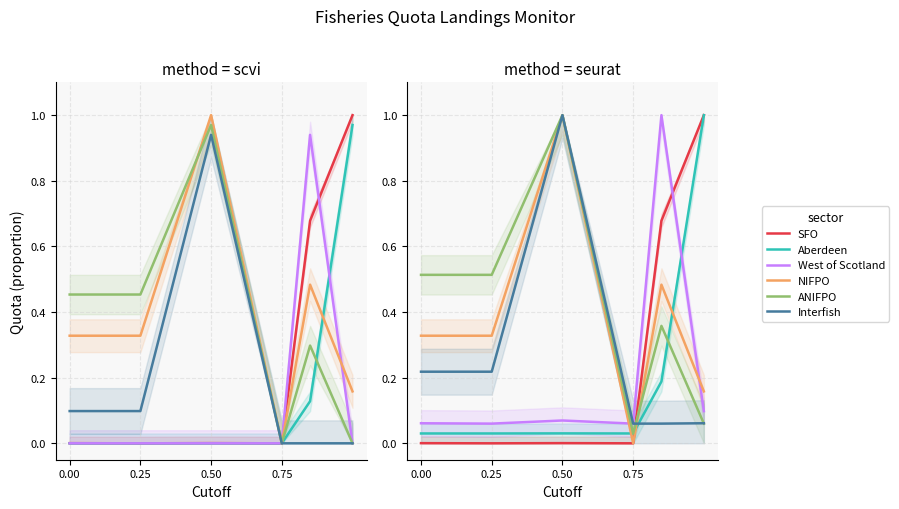

What is the sum of all ANIFPO values?

2.5